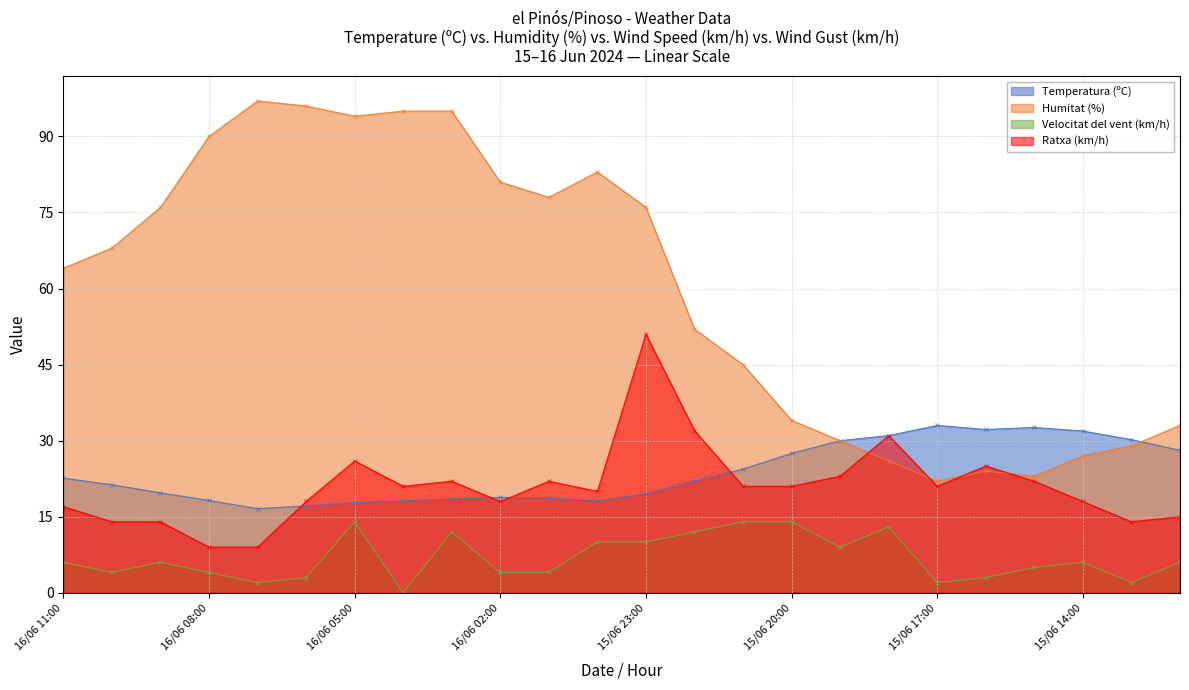

At which category does Temperatura (ºC) reach its first local peak?

16/06 02:00